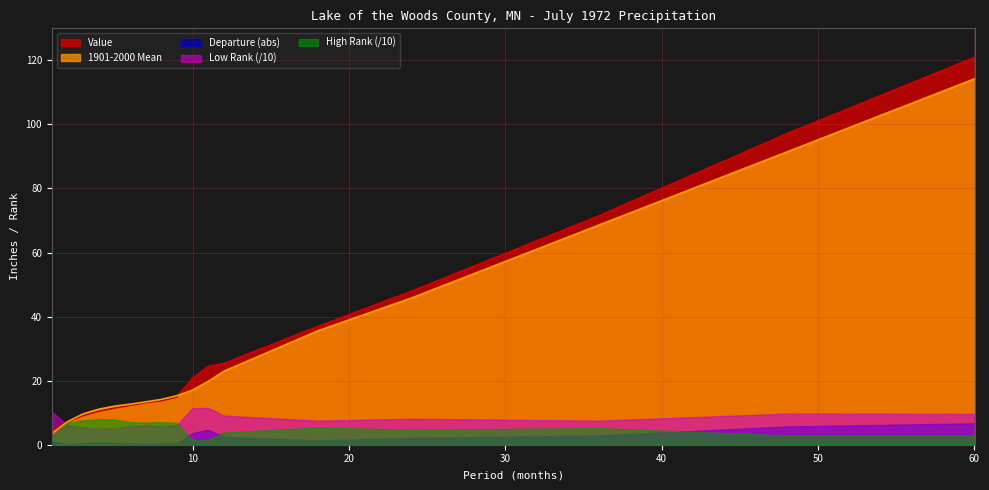

Is it true that 1901-2000 Mean equals 14.4 at 18?

False